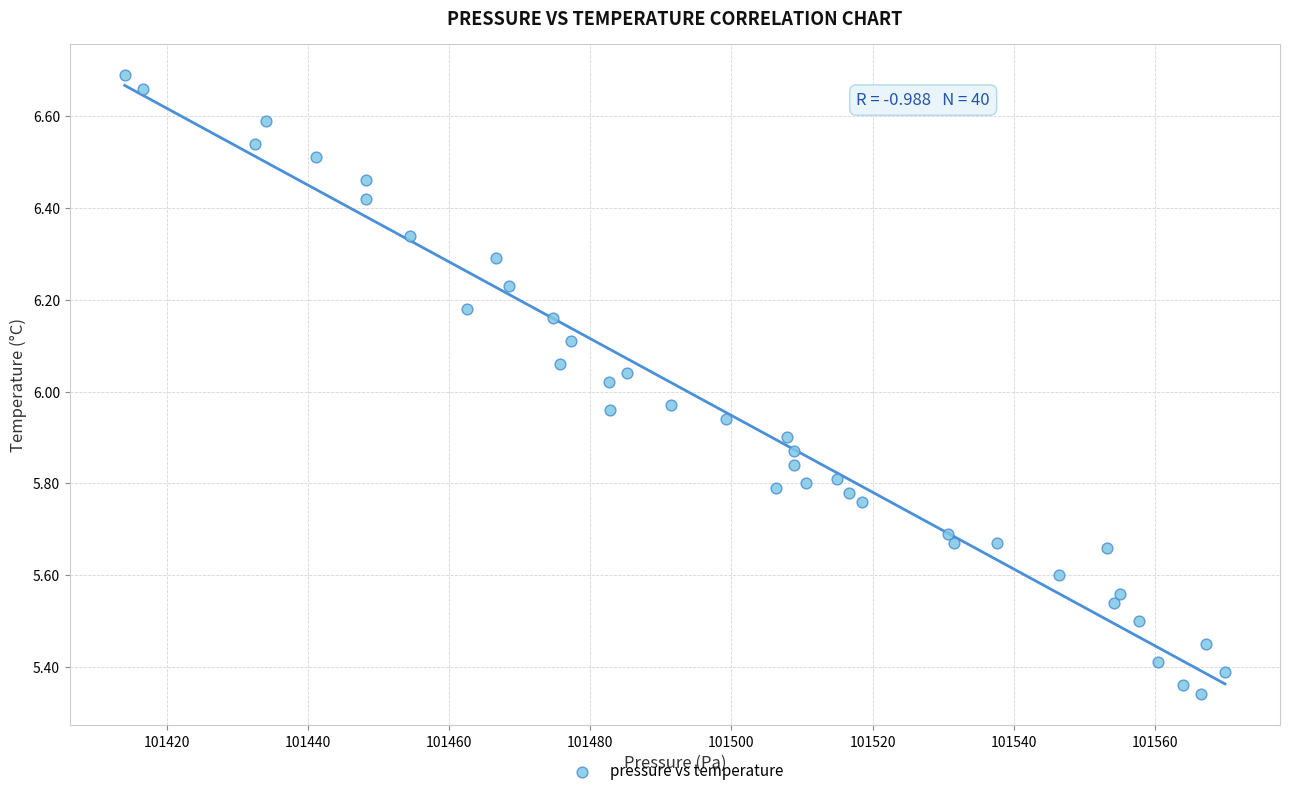

What is the range of X values (max minus min)?

156.0